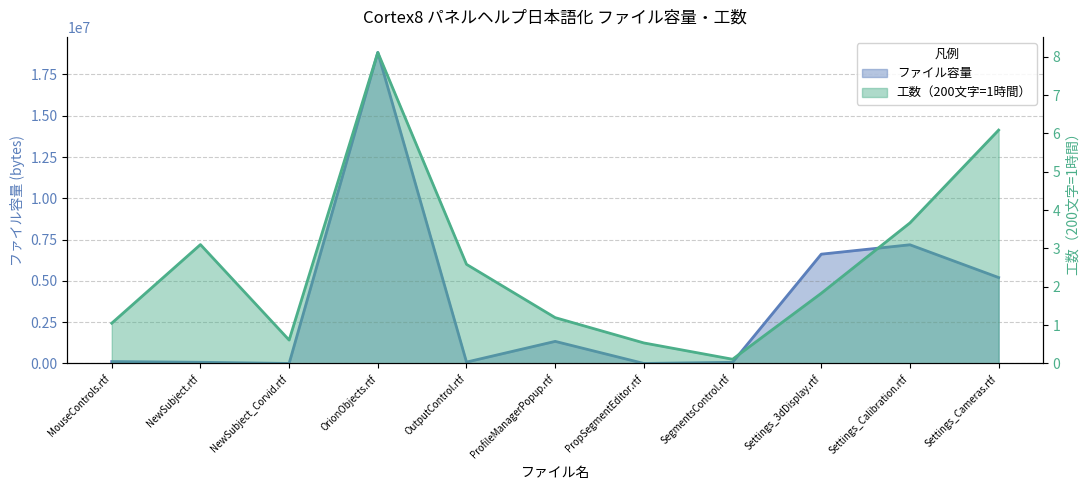

What value does the 工数（200文字=1時間） series have at SegmentsControl.rtf?

0.1